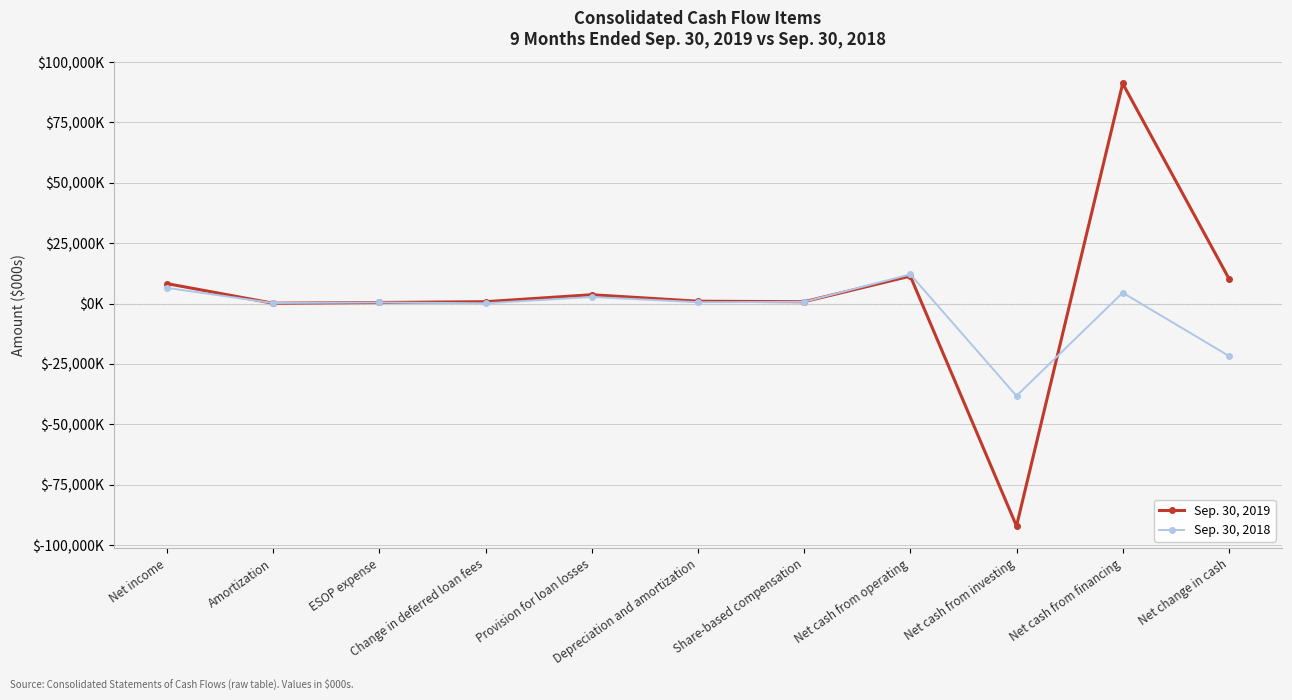

At which category does the chart reach its peak across all series?

Net cash from financing